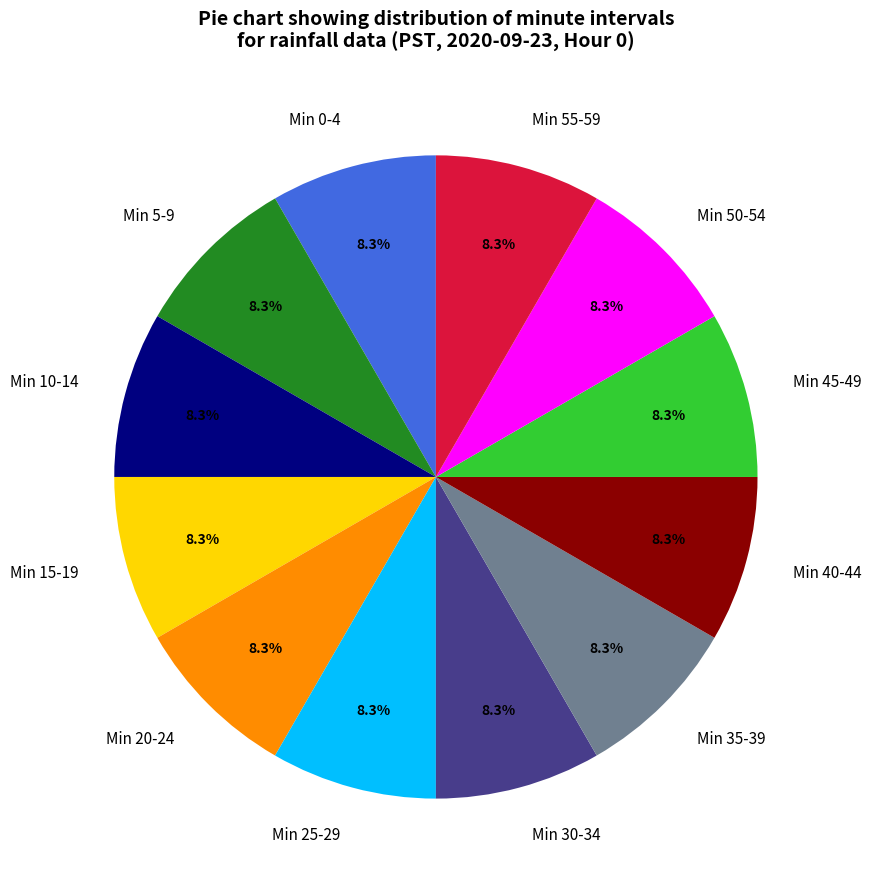

How many segments does this pie chart have?

12